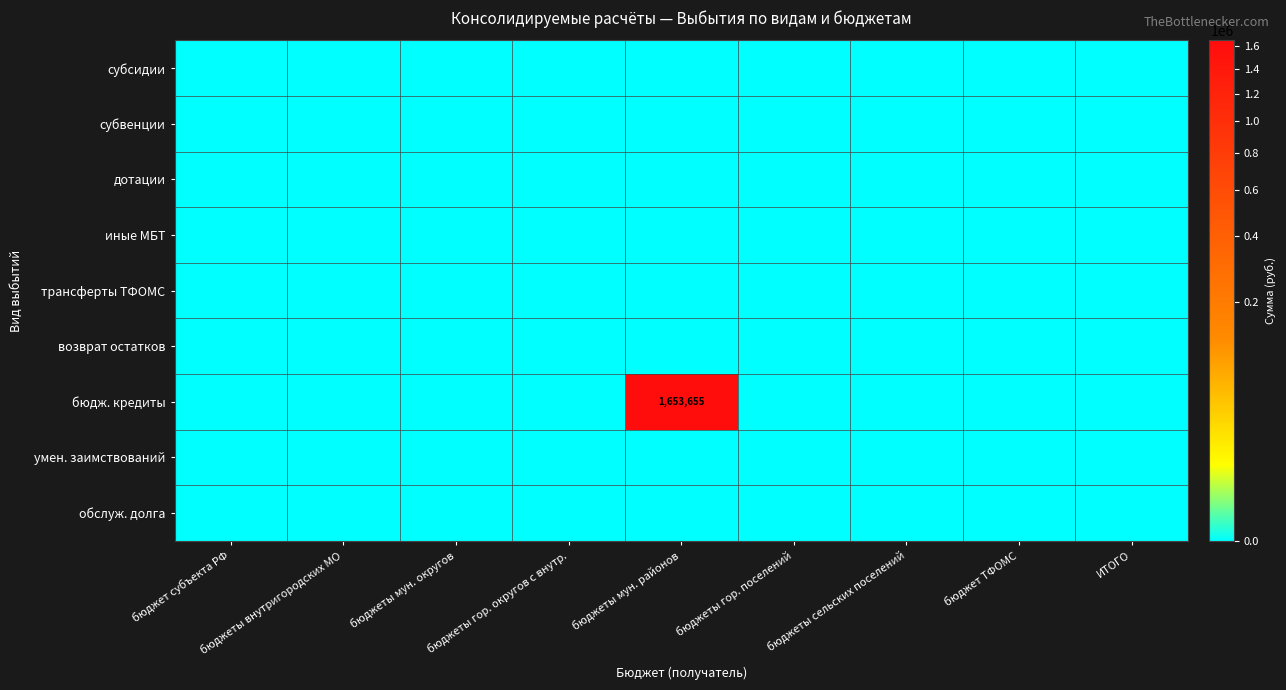

How many data points does each series have?

9